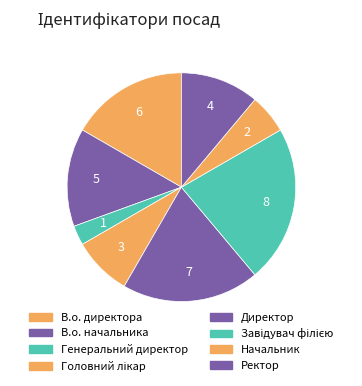

To the nearest percent, what is the difference between the В.о. начальника and Начальник slice percentages?

8%